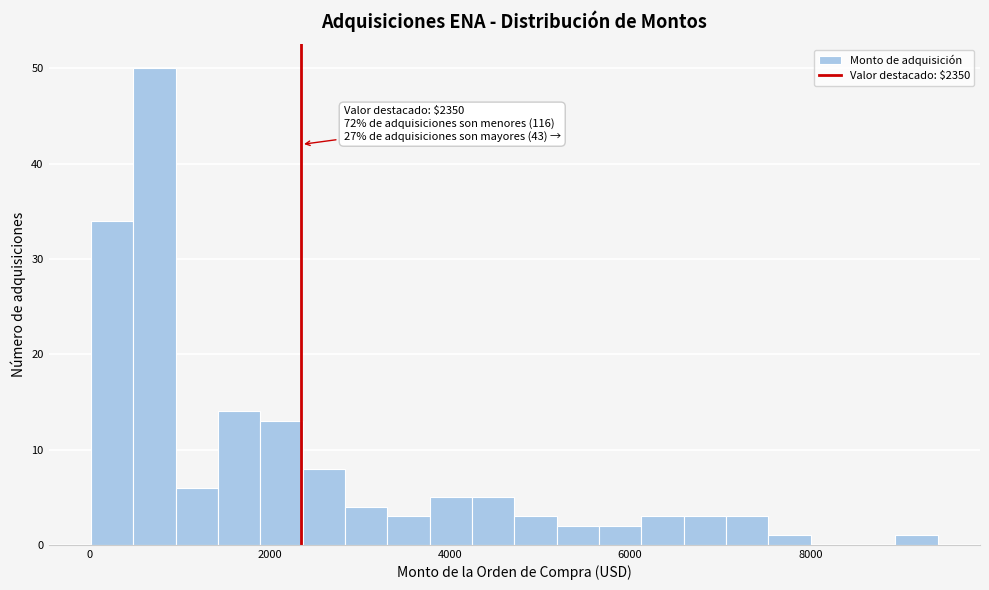

Read against the x-axis, roughly where is the centre of the tallest bar?

800